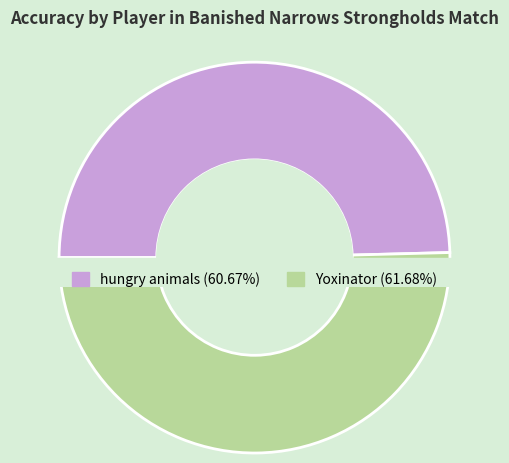

What percentage is the hungry animals slice, to the nearest percent?

50%